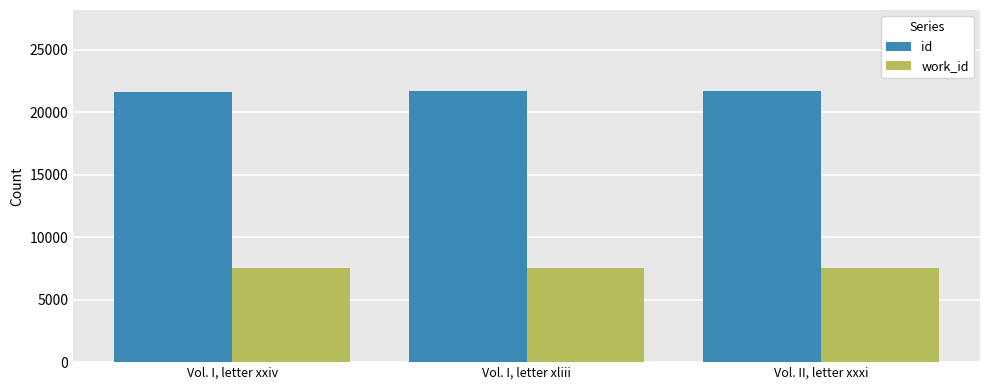

Is the value of id at Vol. I, letter xliii greater than the value of work_id at Vol. I, letter xliii?

Yes